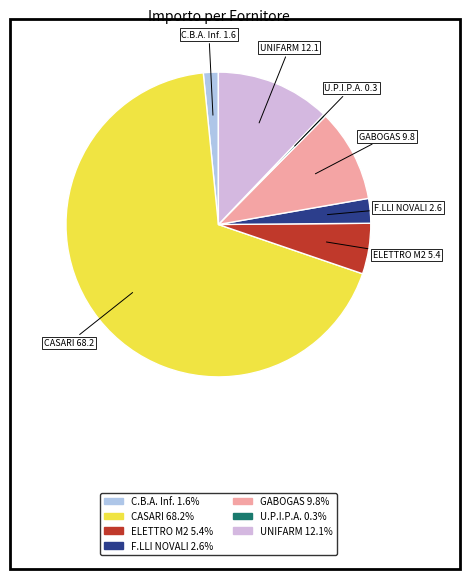

Is there any slice that represents more than half of the pie?

Yes